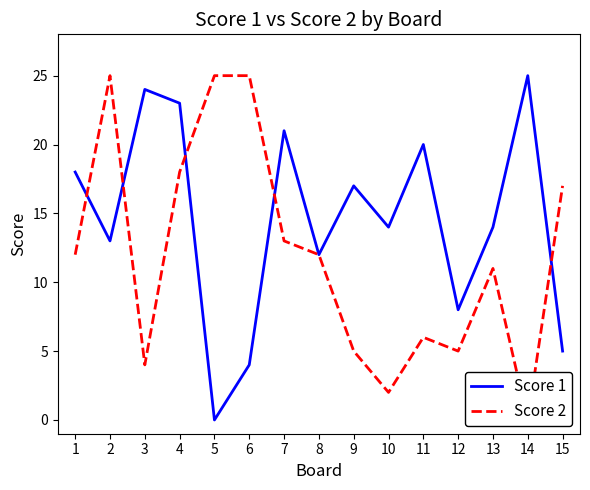

At which label is Score 2 closest to 12?

1